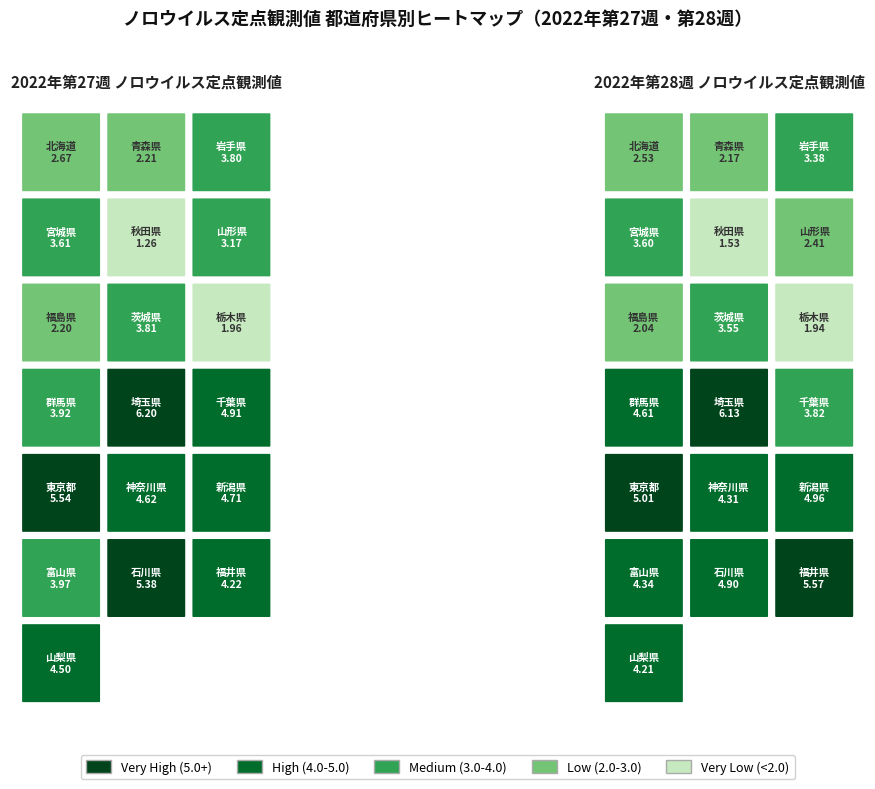

What is the average value?

3.7